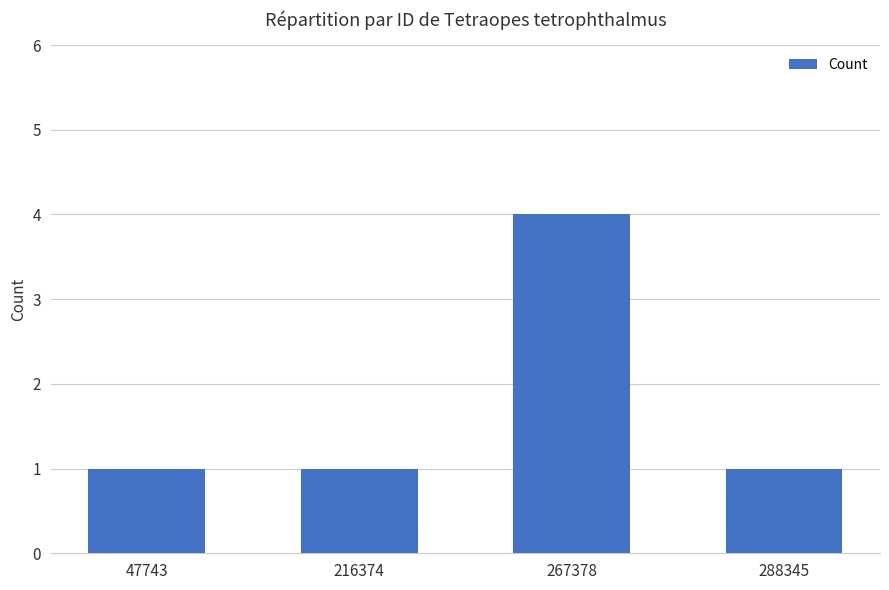

Which label corresponds to the largest value in the chart?

267378